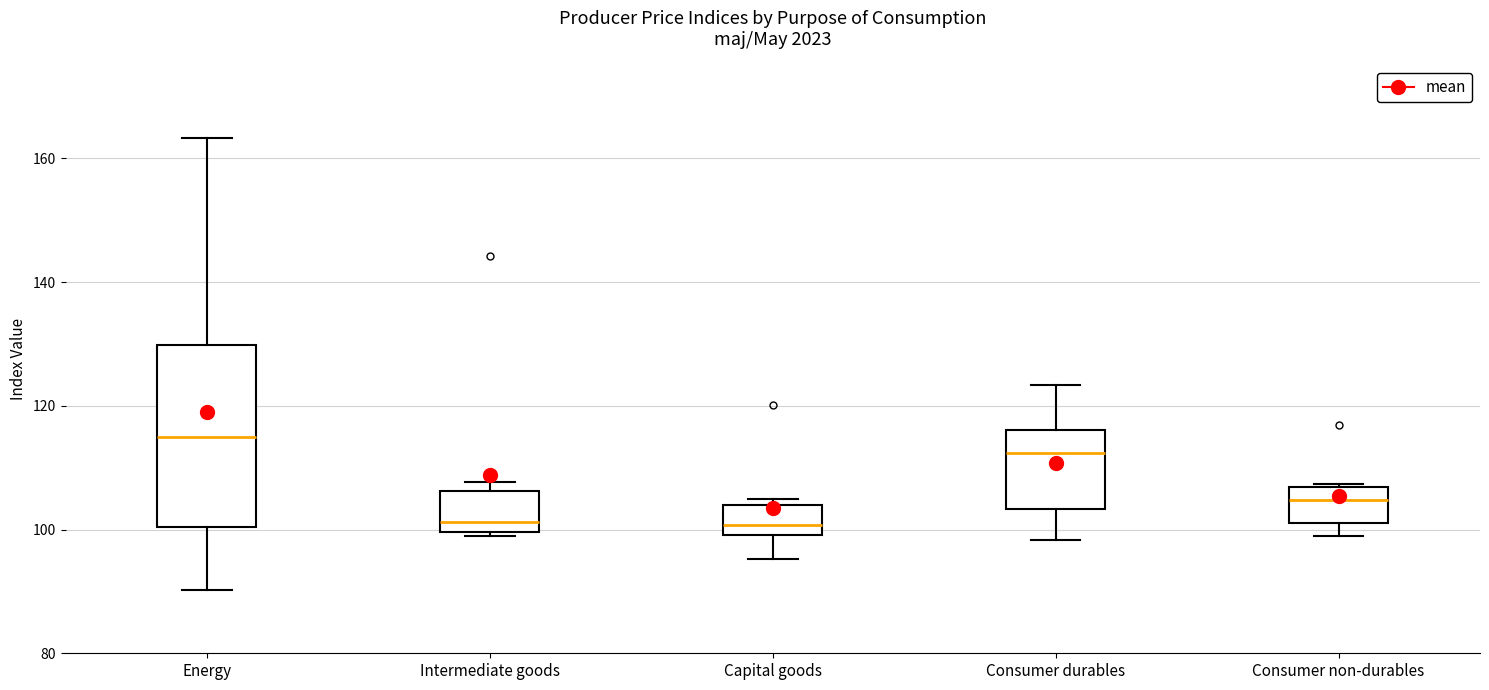

Reading left to right, read every box against the y-axis: the position of its median line, the range the box covers, and the ends of its whiskers. The values are not printed on the chart, so give them approximately, as read against the axis.

Energy: median 114, box 100 to 130, whiskers 90 to 164
Intermediate goods: median 102, box 100 to 106, whiskers 100 to 108
Capital goods: median 100 (just above the box's lower edge), box 100 to 104, whiskers 96 to 104 (just above the box's upper edge)
Consumer durables: median 112, box 104 to 116, whiskers 98 to 124
Consumer non-durables: median 104, box 102 to 106, whiskers 98 to 108